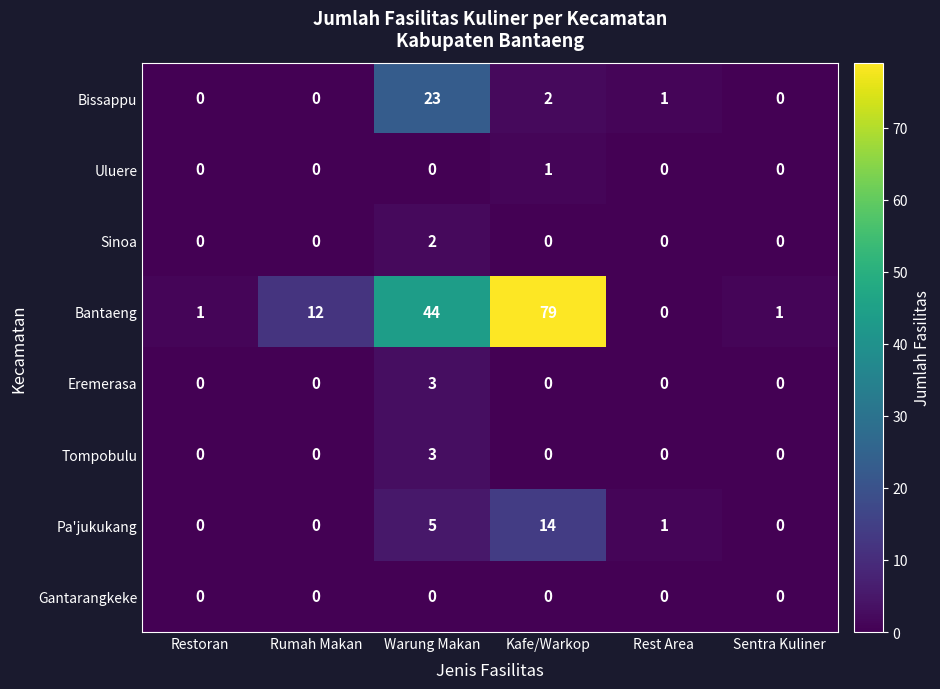

At which category is the sum across all series the highest?

Kafe/Warkop